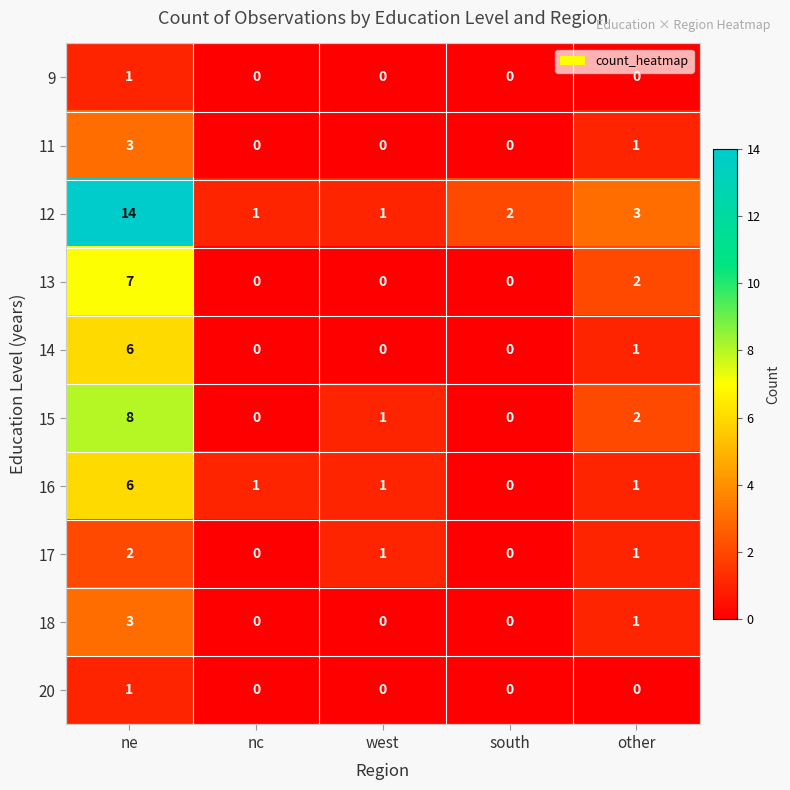

True or false: 15 has a value of 0 at south.

True